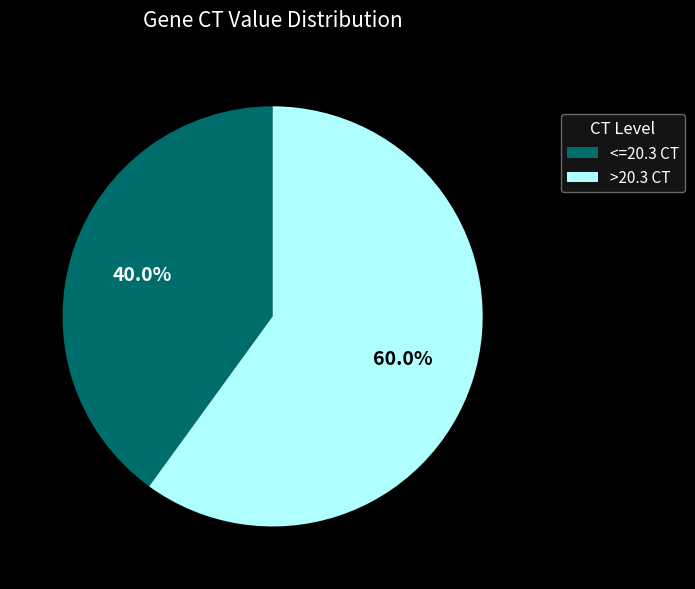

Count the number of slices in the pie.

2